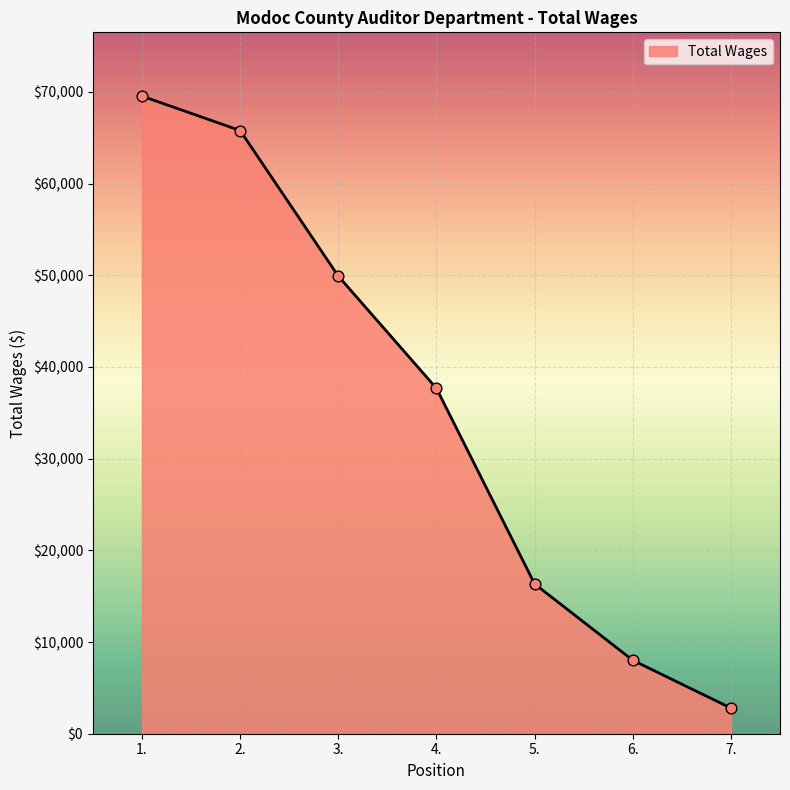

What is the ratio of the value at 4. to the value at 1.?

0.5